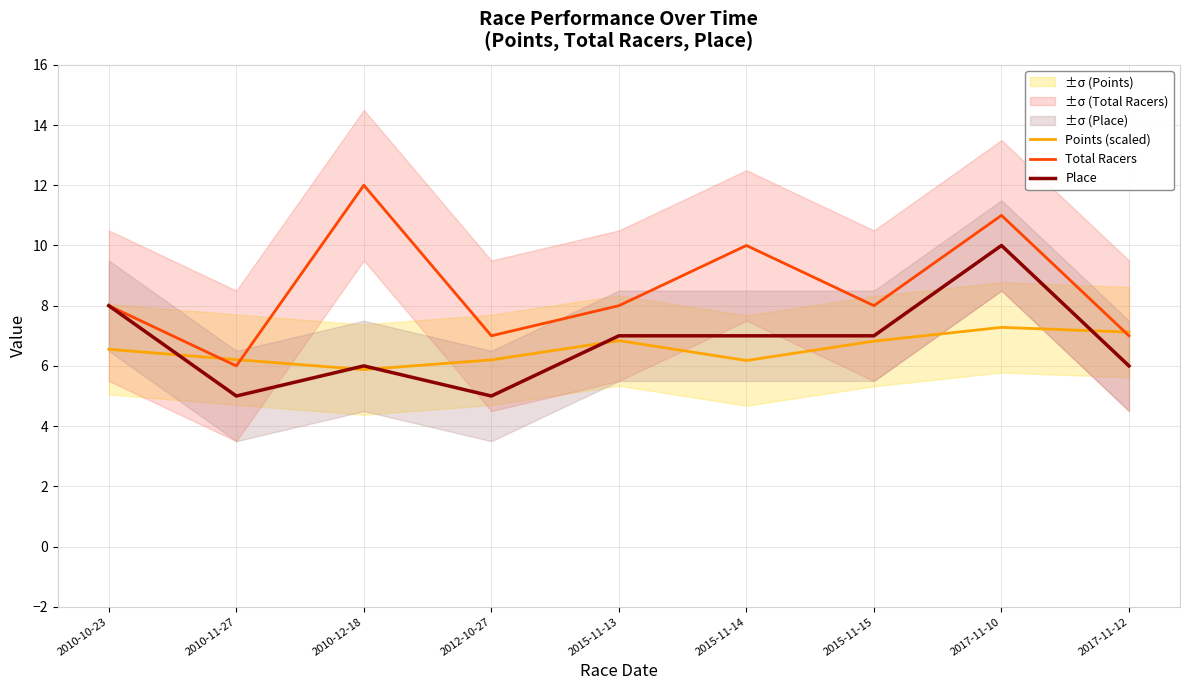

How many interior local valleys does the Place series have?

2